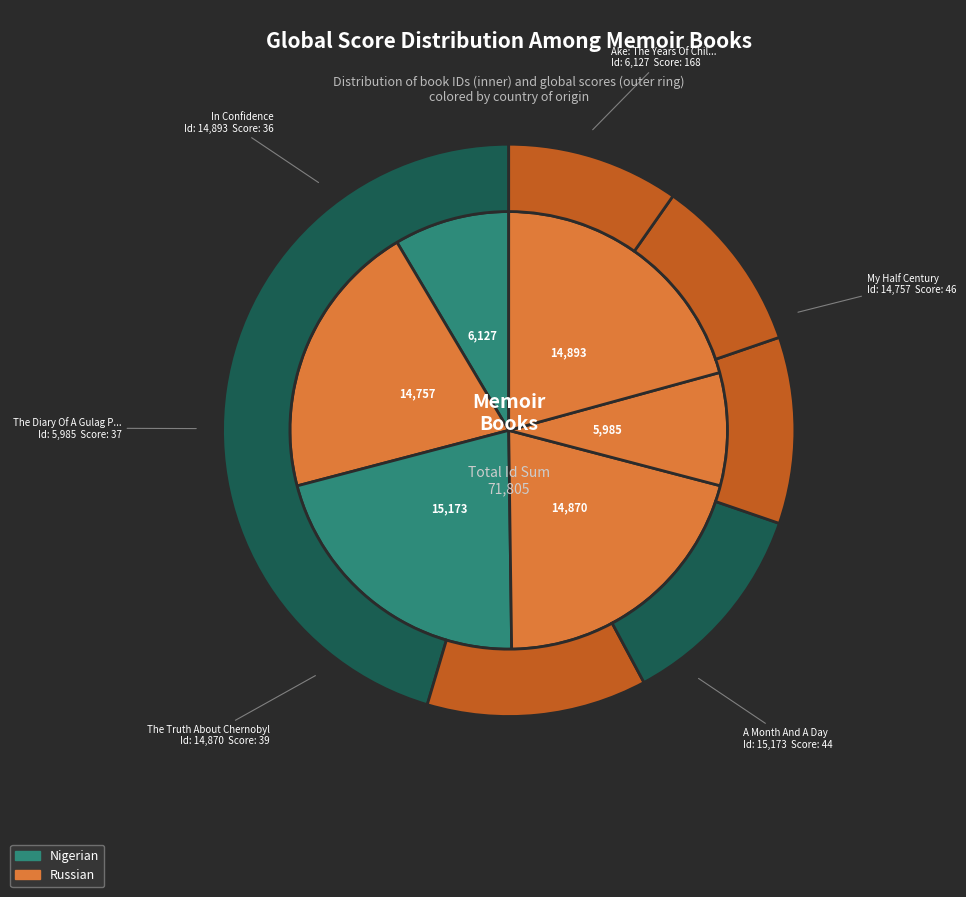

Which slice is the largest?

A Month And A Day